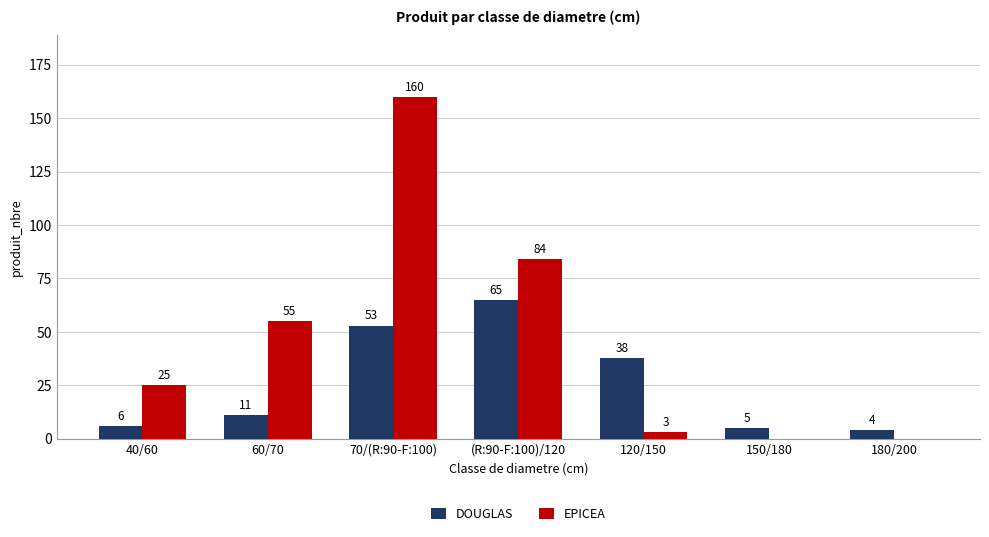

Is it true that EPICEA equals 25 at 40/60?

True